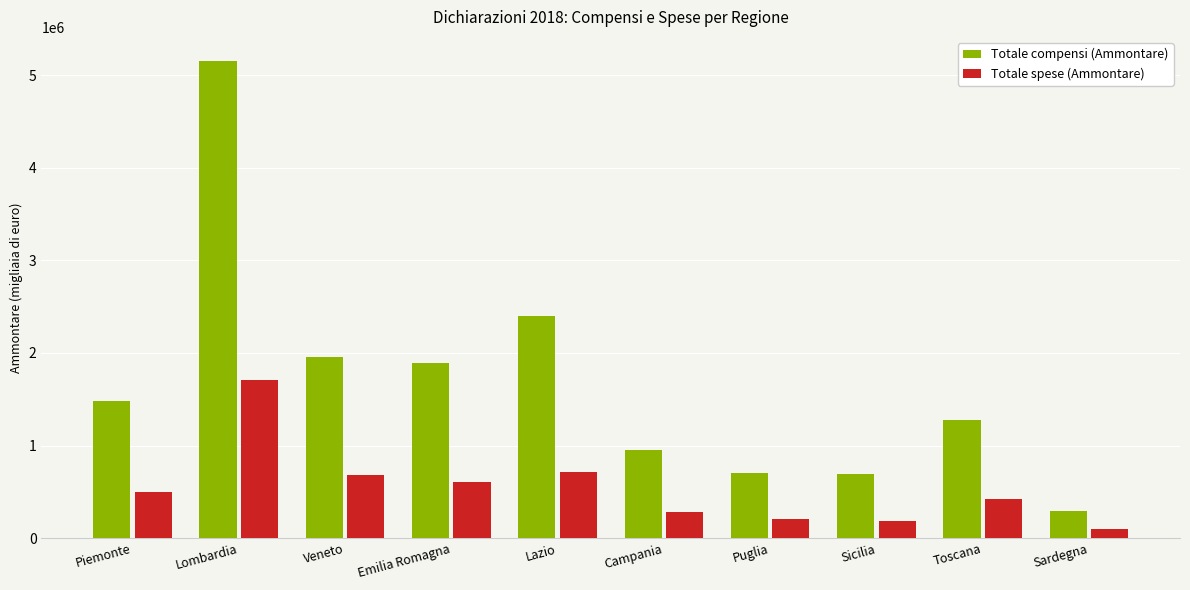

What is the spread (max minus min) of values at Campania?

668705